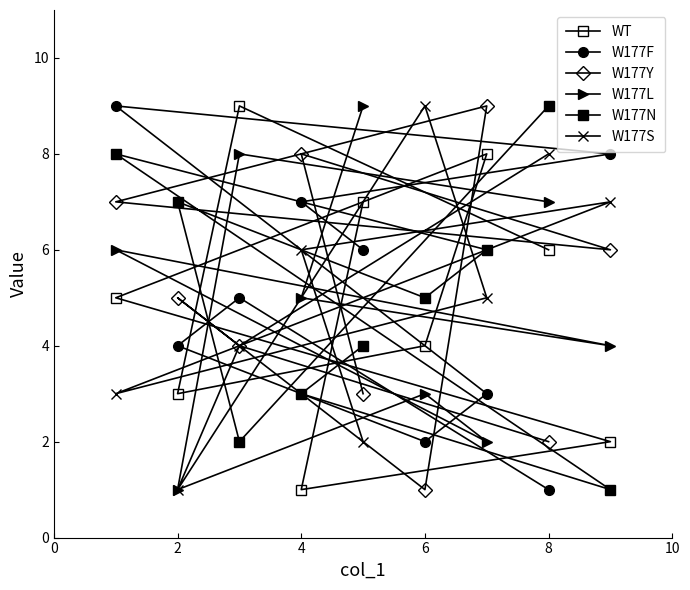

True or false: WT has more than 2 interior local peaks.

False